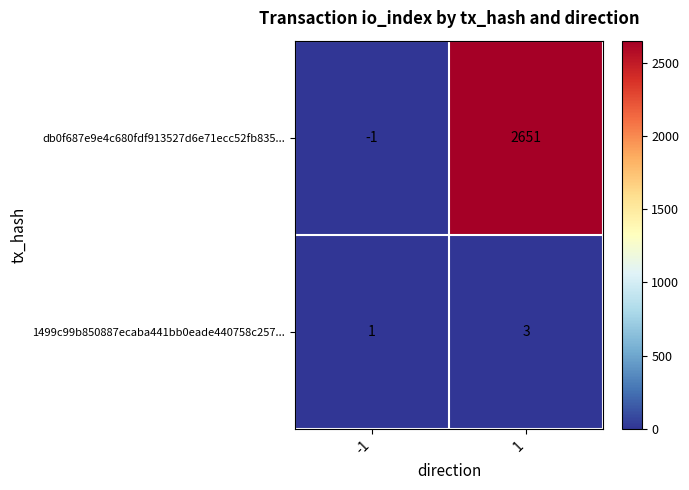

Reading left to right, extract all data points from this chart.

db0f687e9e4c680fdf913527d6e71ecc52fb835...: -1=-1	1=2651
1499c99b850887ecaba441bb0eade440758c257...: -1=1	1=3